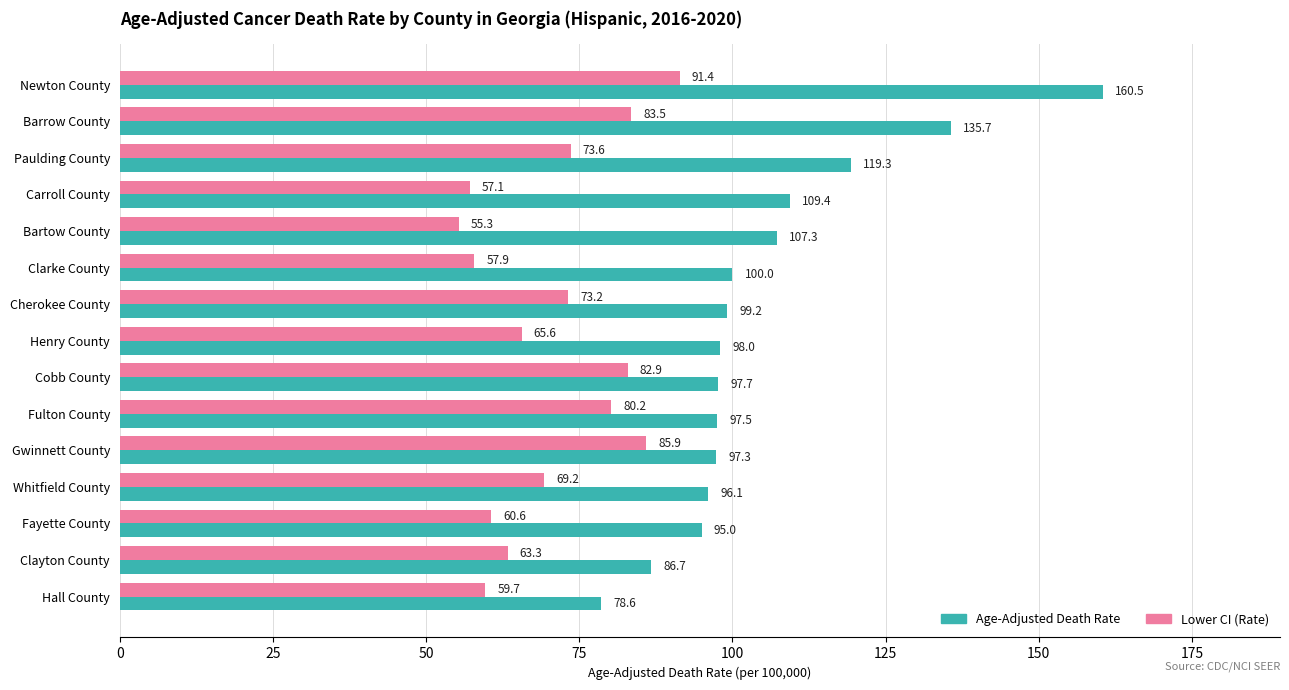

At which label is Age-Adjusted Death Rate closest to 119?

Paulding County